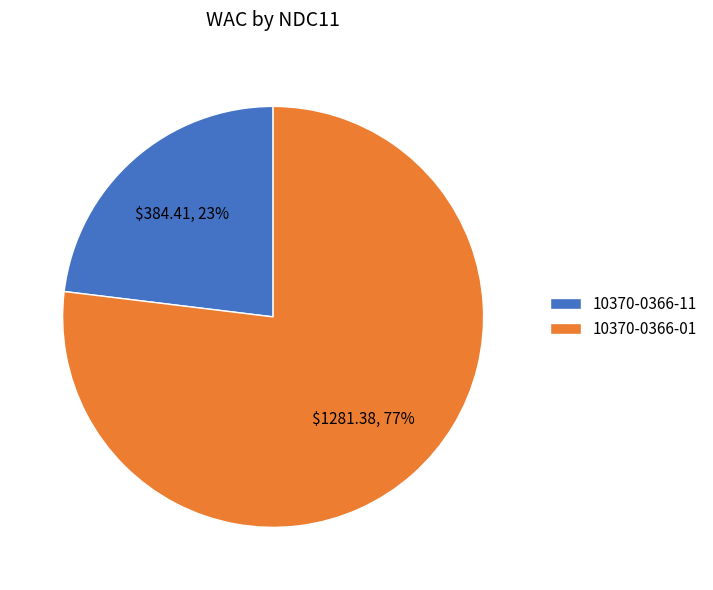

How many segments does this pie chart have?

2